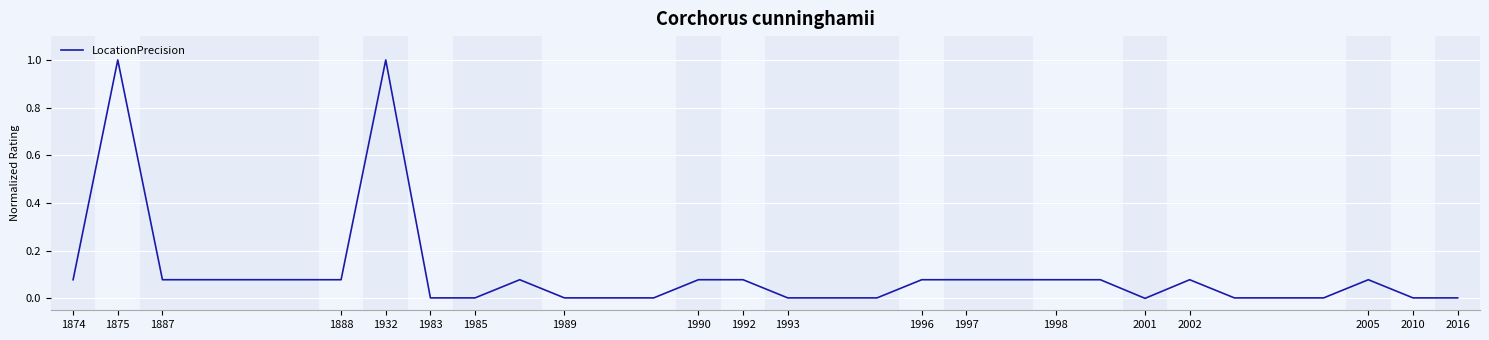

Count the number of data series in this chart.

1